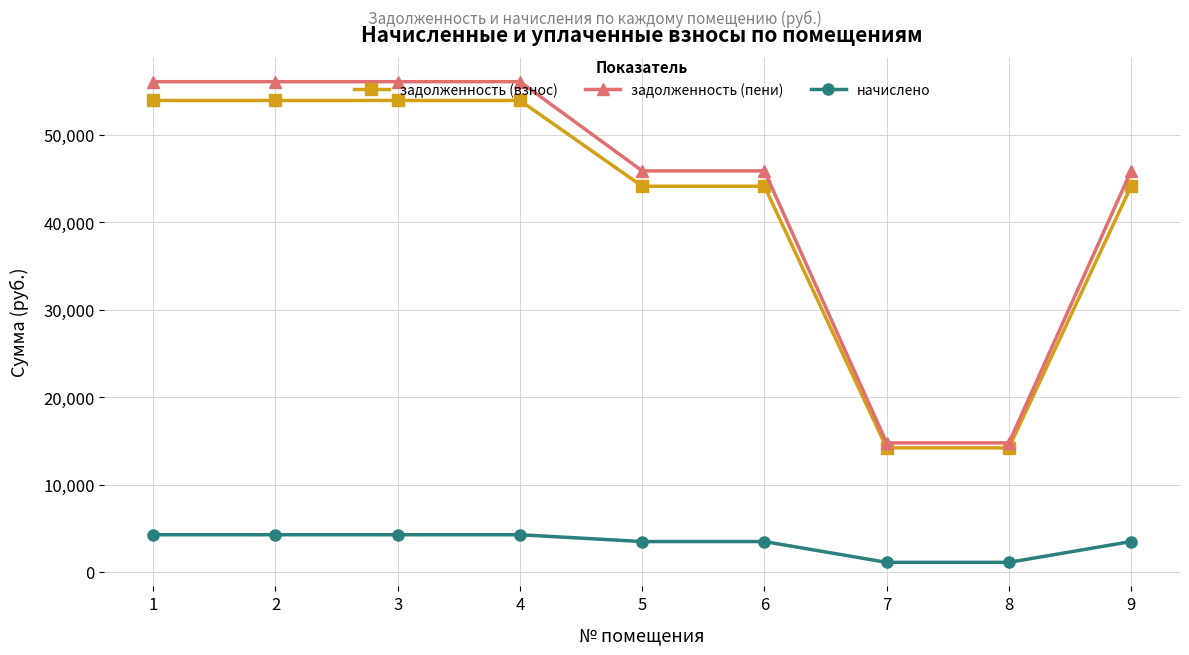

What is the difference between the задолженность (пени) values at 7 and 4?

41300.3